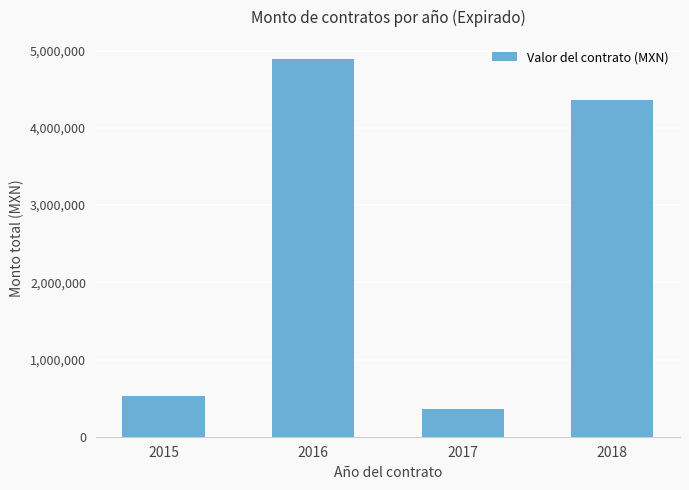

How many data points are less than 4367176?

2